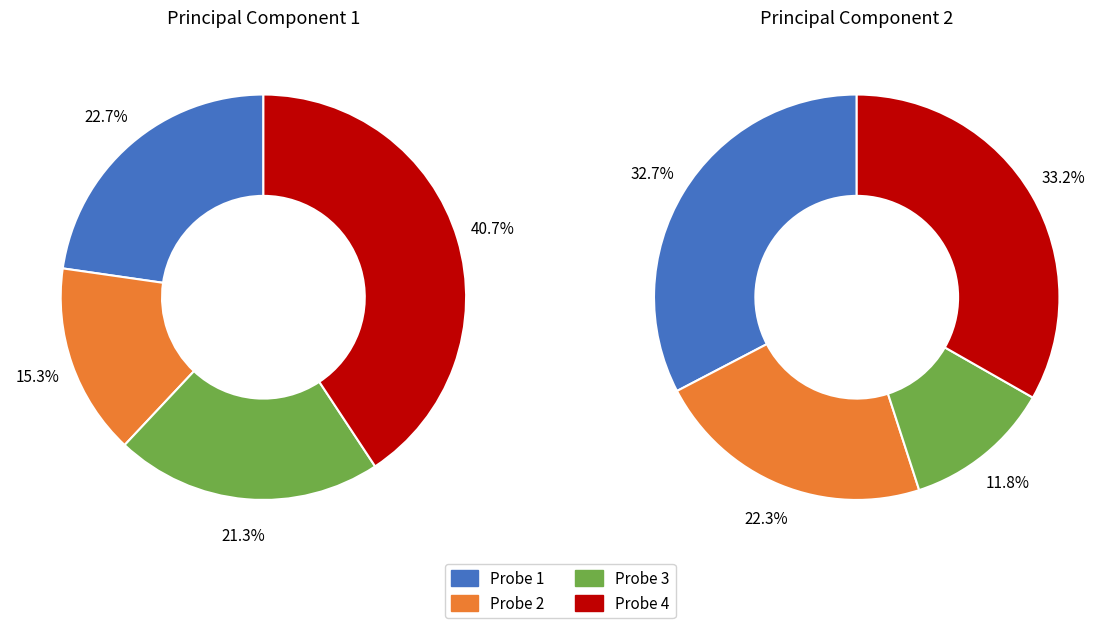

How many slices are in this pie chart?

4